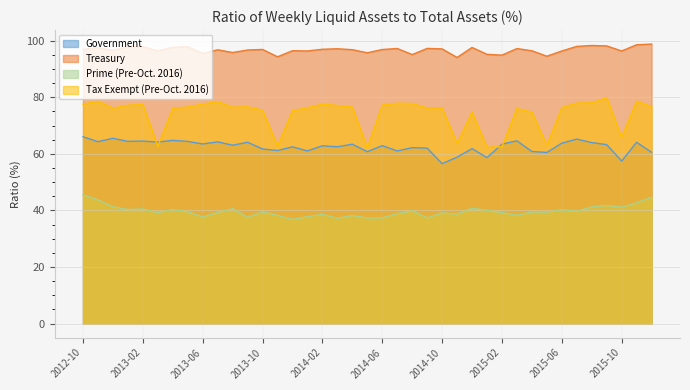

Which series has the largest total across all categories?

Treasury